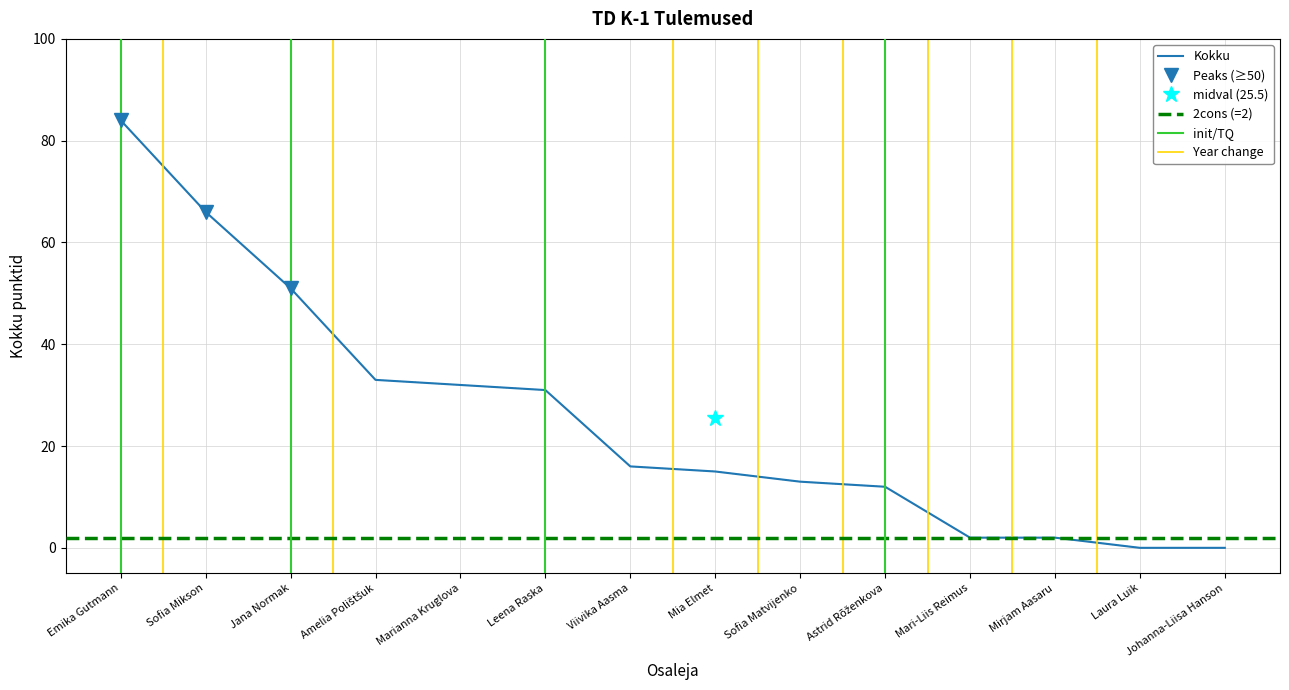

True or false: the data has more than 0 interior local peaks.

False